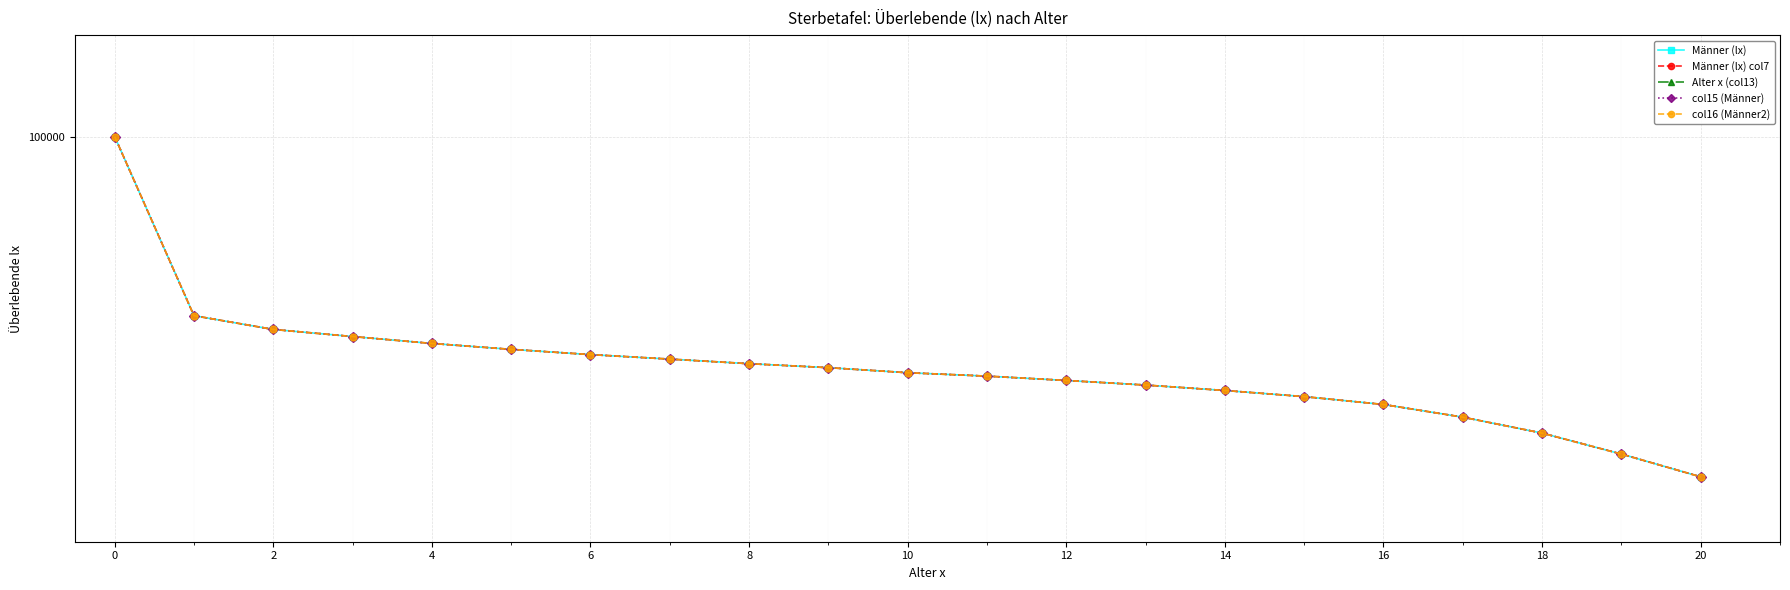

How many data points in col16 (Männer2) are above 99533?

11